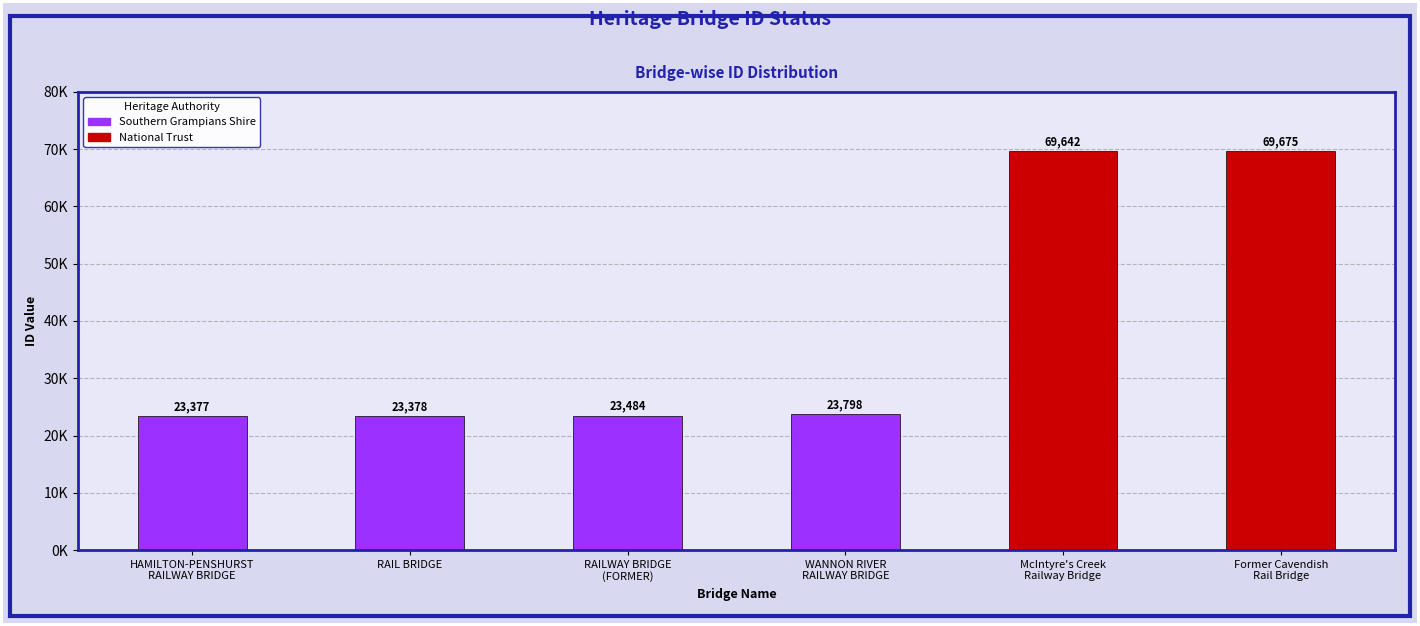

What is the difference between the values at WANNON RIVER
RAILWAY BRIDGE and RAIL BRIDGE?

420